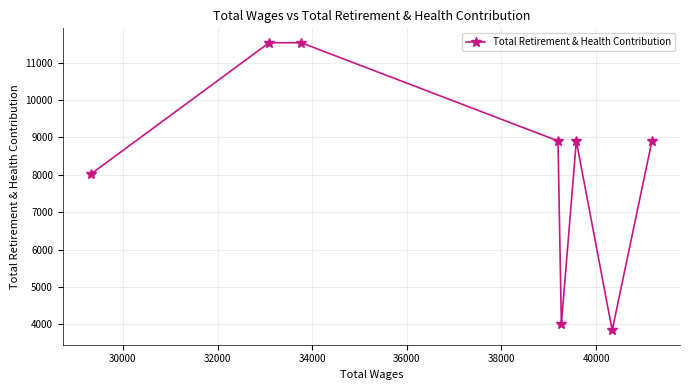

What is the minimum value shown in the chart?

3842